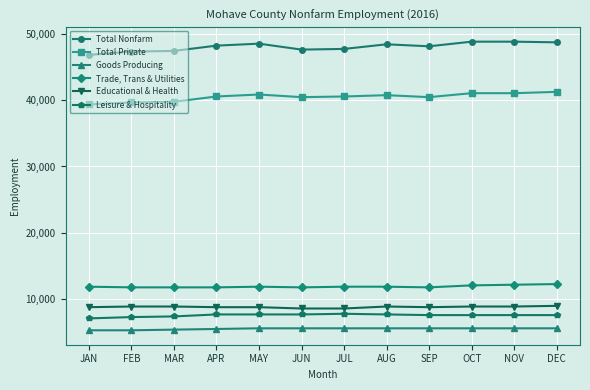

What is the label of the 11th point from the right?

FEB